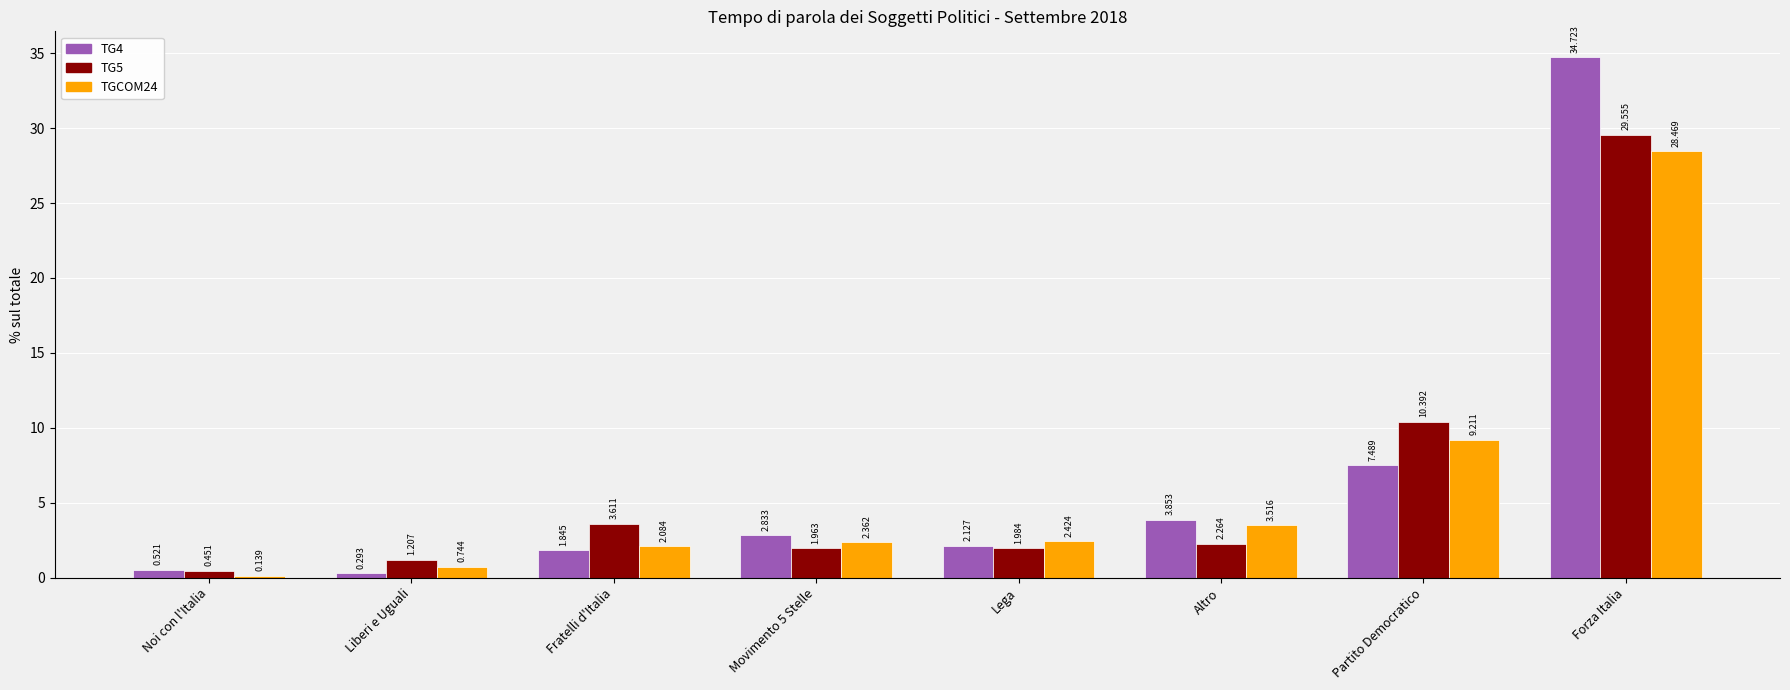

Rank the categories by TG5 value from lowest to highest.

Noi con l'Italia, Liberi e Uguali, Movimento 5 Stelle, Lega, Altro, Fratelli d'Italia, Partito Democratico, Forza Italia